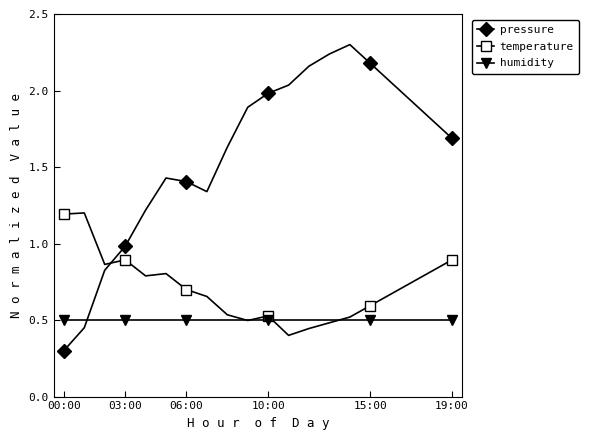

True or false: pressure and humidity cross at least once.

True